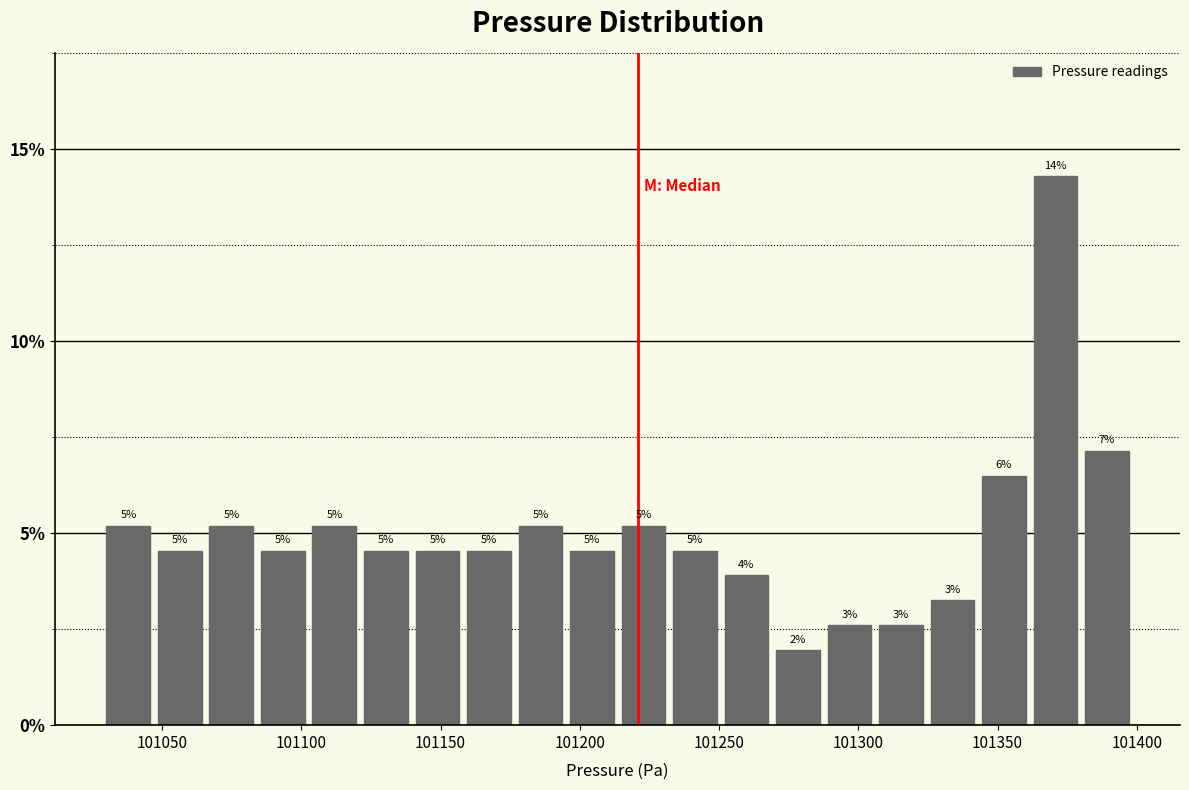

Read against the x-axis, roughly where is the centre of the tallest bar?

101370